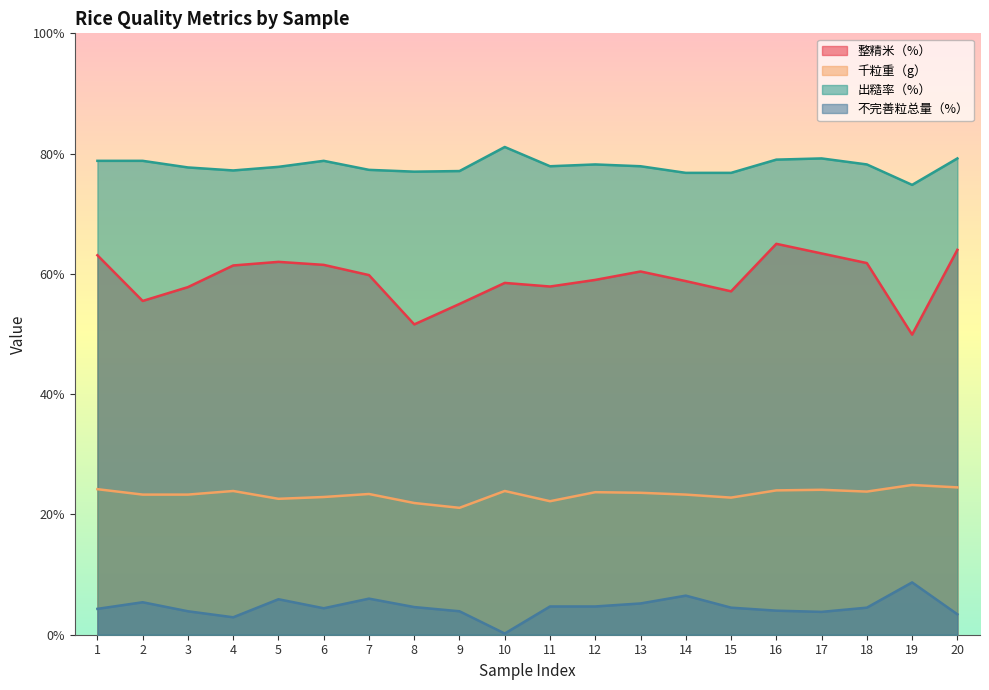

How many values in the 整精米（%） series exceed 59?

10